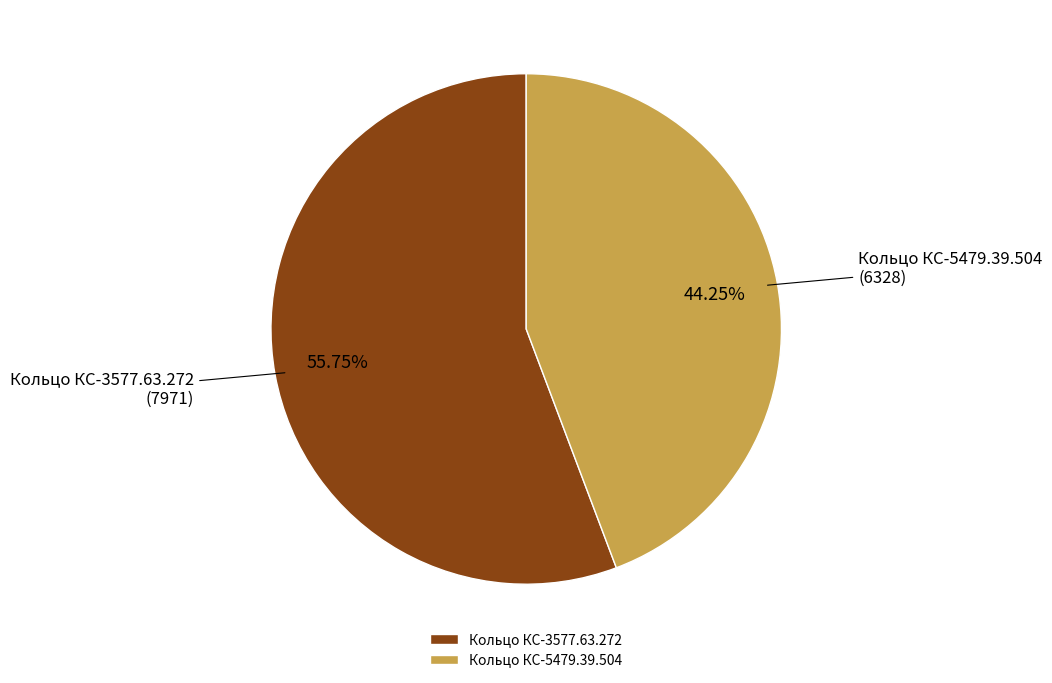

To the nearest percent, what is the combined percentage of Кольцо КС-5479.39.504 and Кольцо КС-3577.63.272?

100%